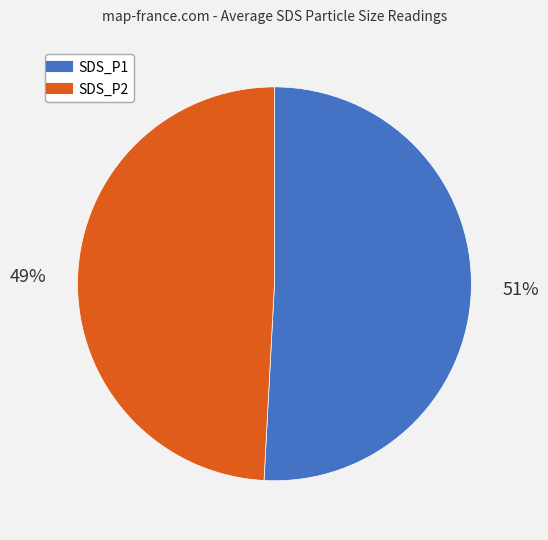

To the nearest percent, what is the average slice percentage?

50%